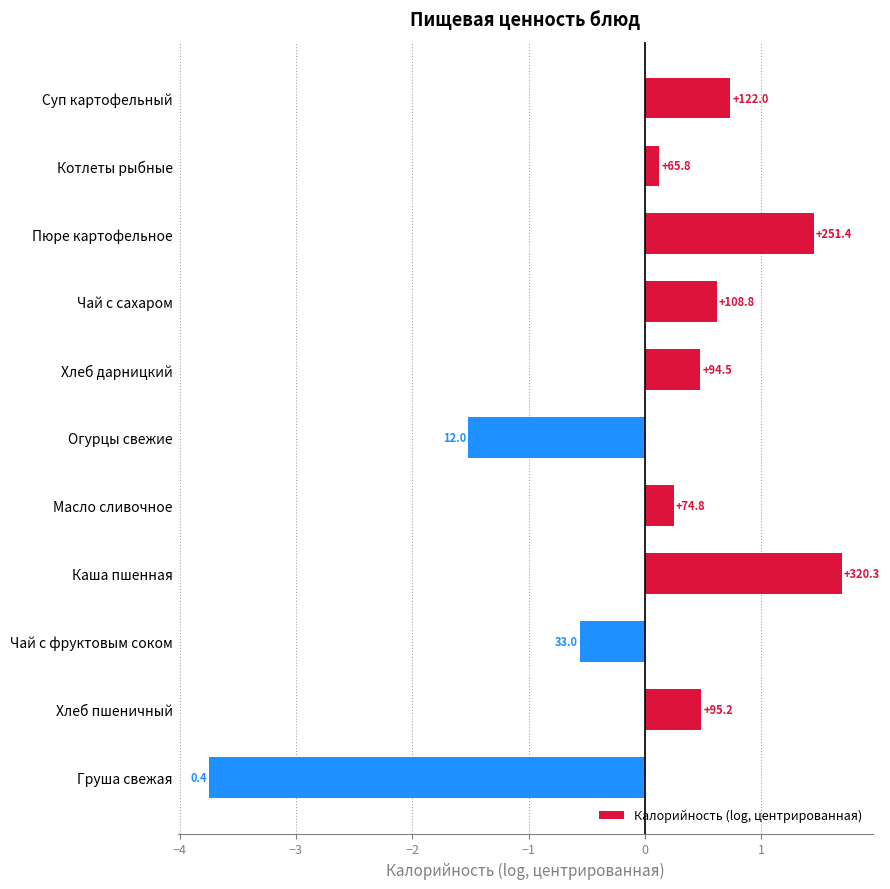

Are the bars horizontal?

Yes